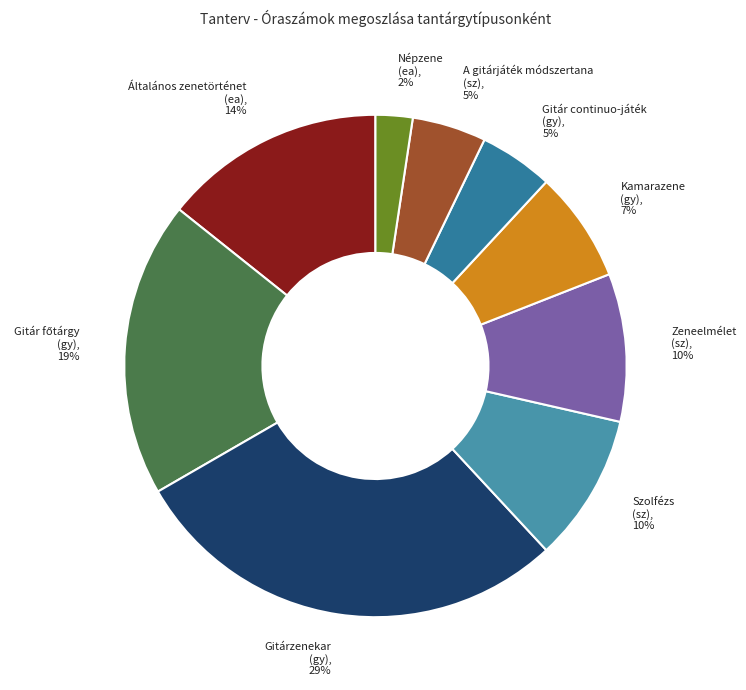

How many segments does this pie chart have?

9